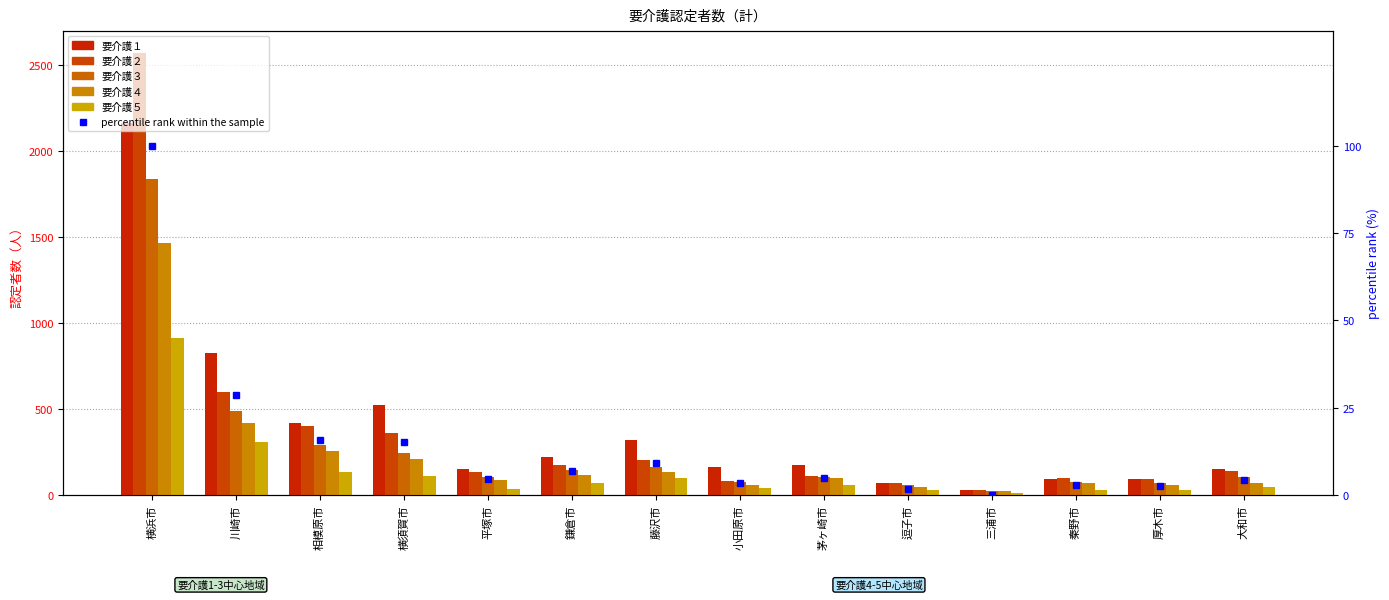

What is the value of the 要介護３ bar at the 4th from the left?

242.0